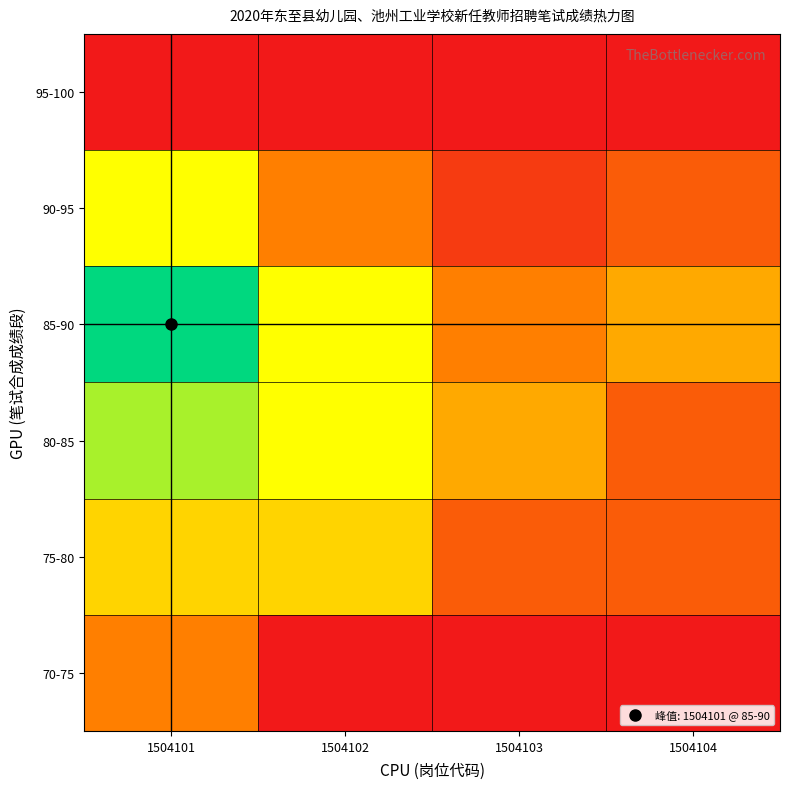

Reading right to left, what are all the values shown in this chart?

70-75: 1504104=0.0	1504103=0.0	1504102=0.0	1504101=0.3
75-80: 1504104=0.2	1504103=0.2	1504102=0.6	1504101=0.6
80-85: 1504104=0.2	1504103=0.4	1504102=0.7	1504101=0.8
85-90: 1504104=0.4	1504103=0.3	1504102=0.7	1504101=1.0
90-95: 1504104=0.2	1504103=0.1	1504102=0.3	1504101=0.7
95-100: 1504104=0.0	1504103=0.0	1504102=0.0	1504101=0.0